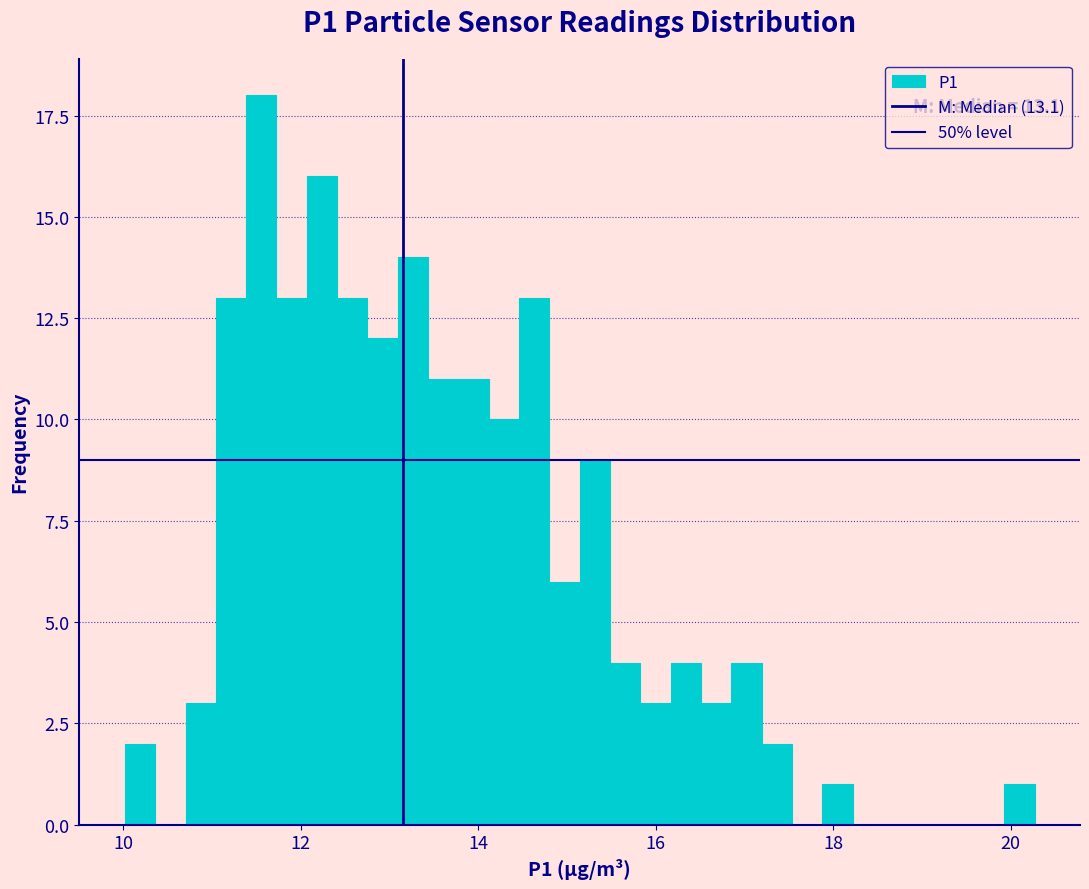

Around what value on the x-axis is the tallest bar? Give the approximate position of its centre, as read against the axis.

11.6